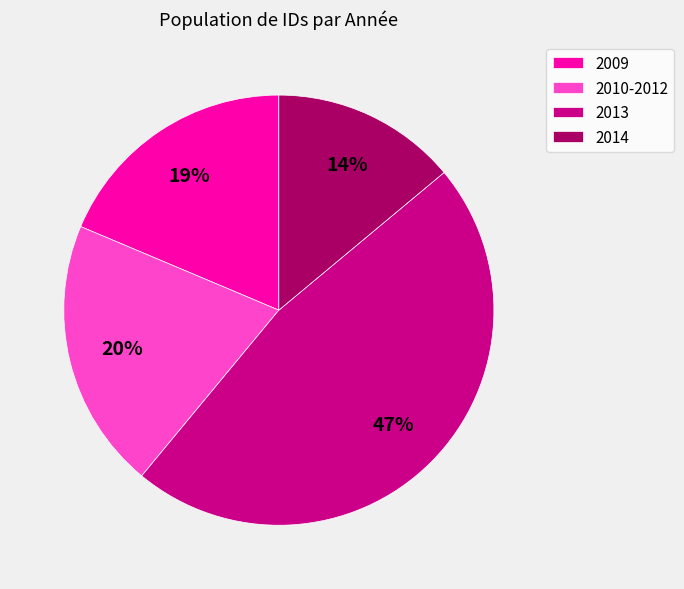

Does any single category account for the majority?

No